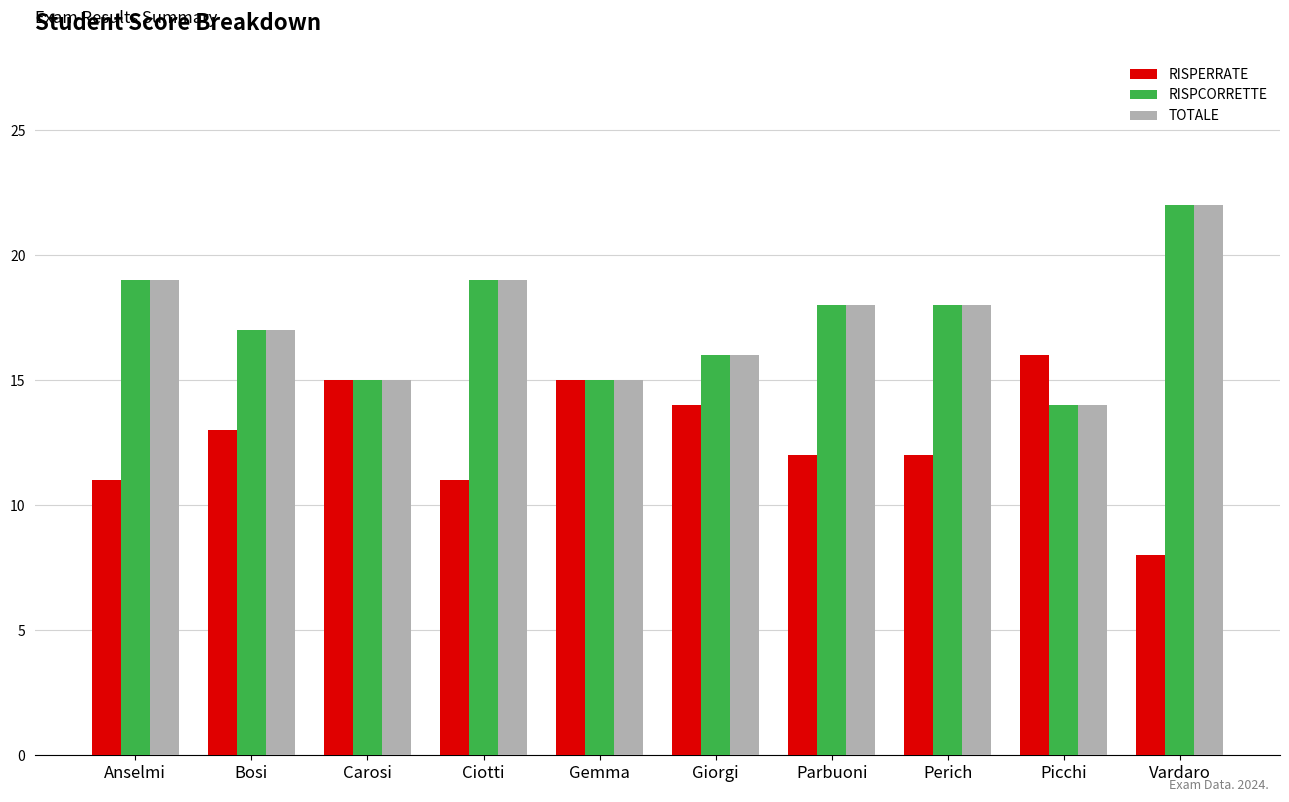

How many distinct data groups are displayed?

3